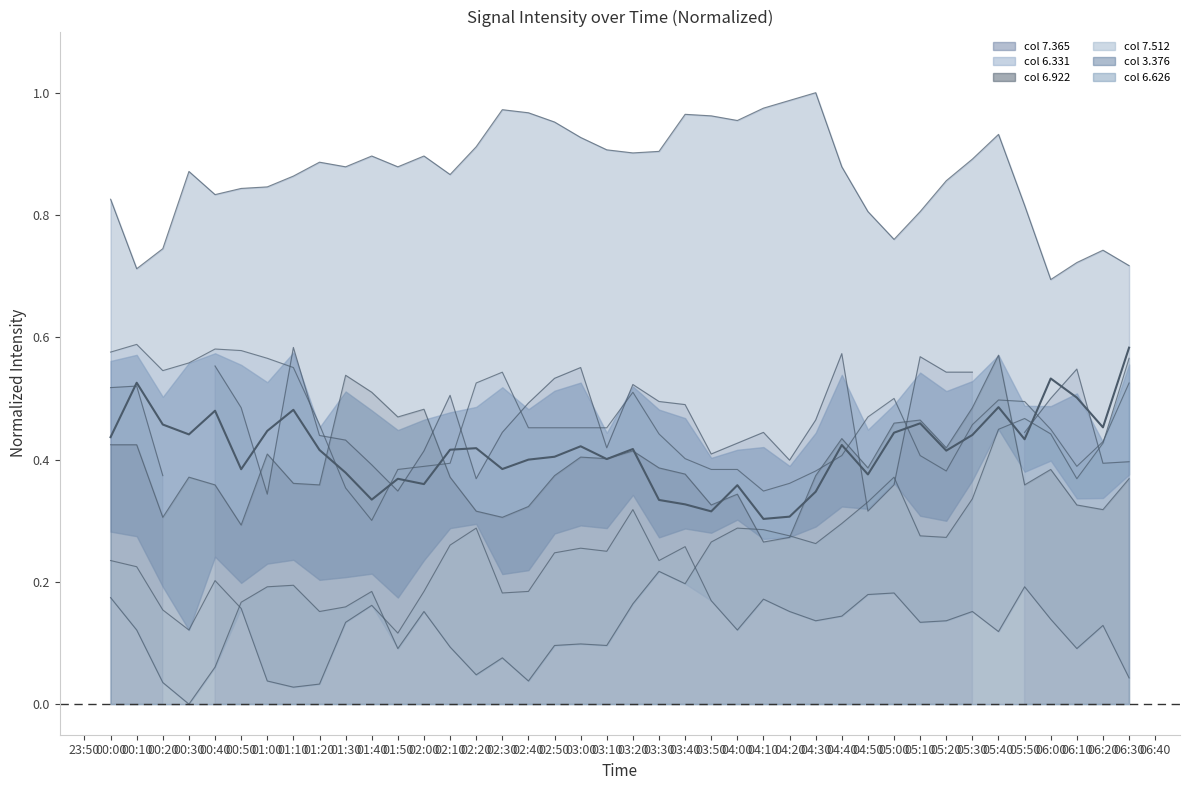

Is it true that the value at 03:20 is 0.1?

False